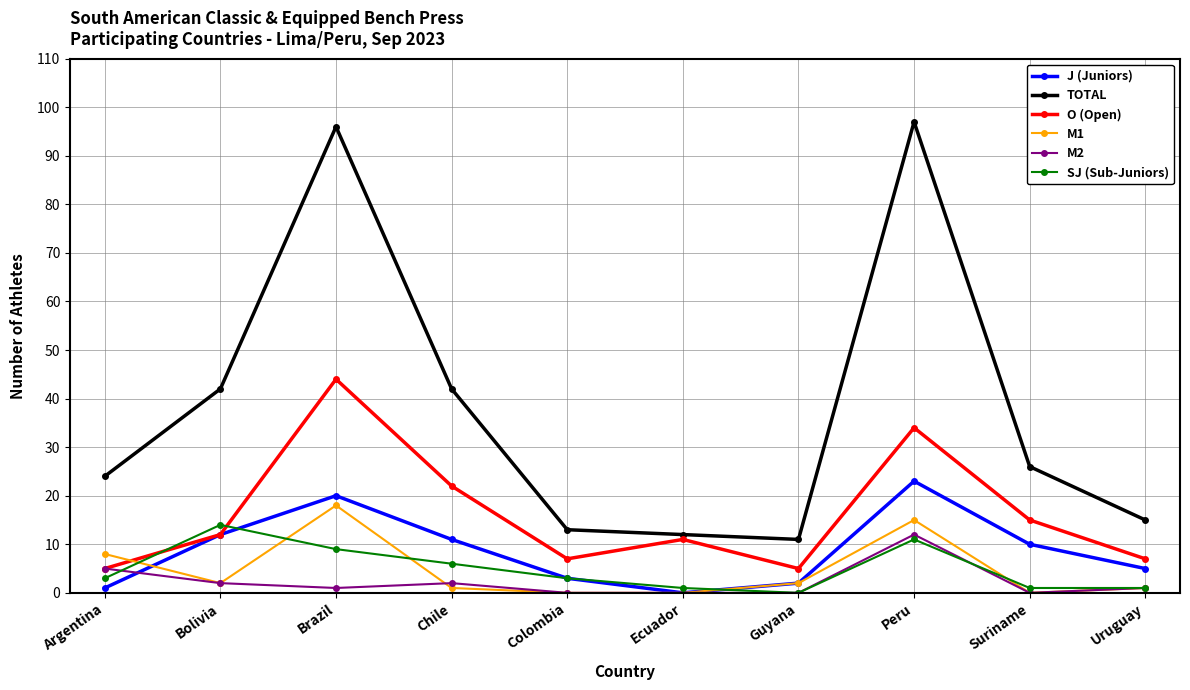

What is the average value of the J (Juniors) series?

9